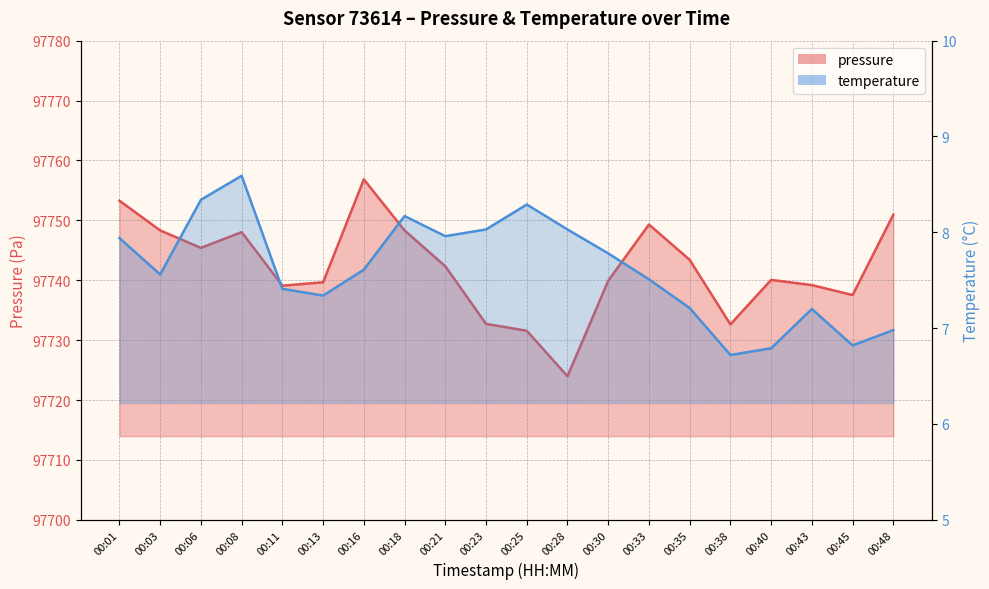

What is the value of the temperature point at the 13th from the left?

7.8